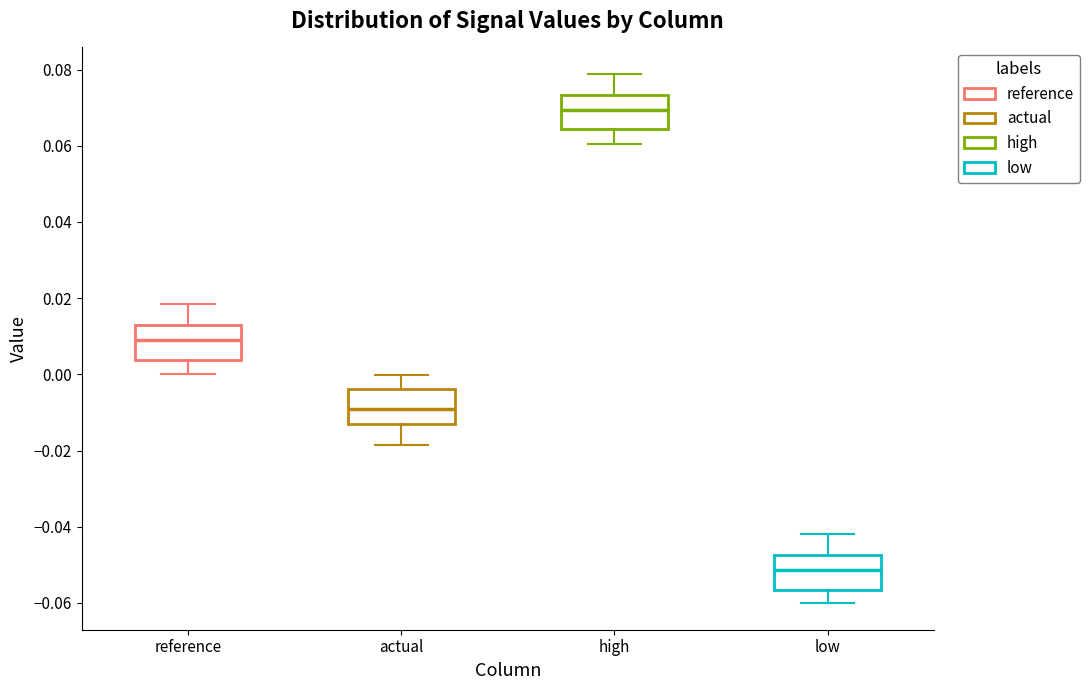

Which box's median line is the highest?

high